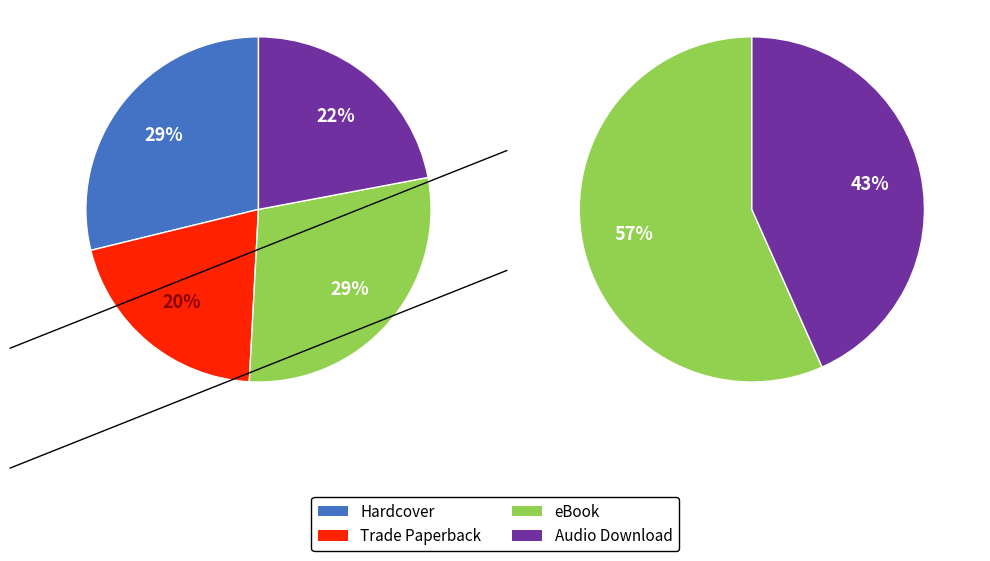

Do eBook and Hardcover together represent more than half of the pie?

Yes